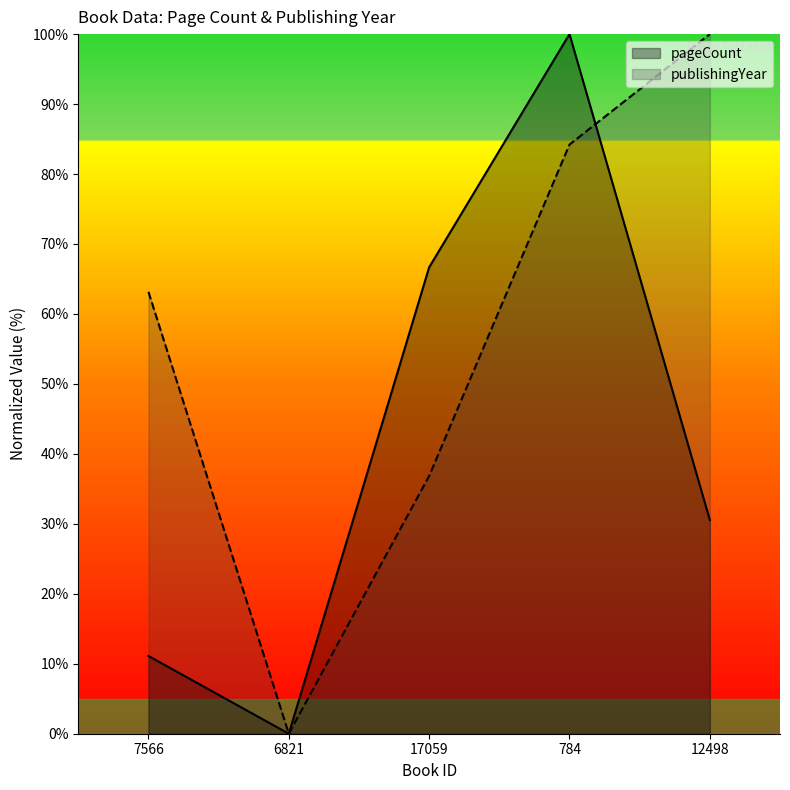

How many values in pageCount are above zero?

4